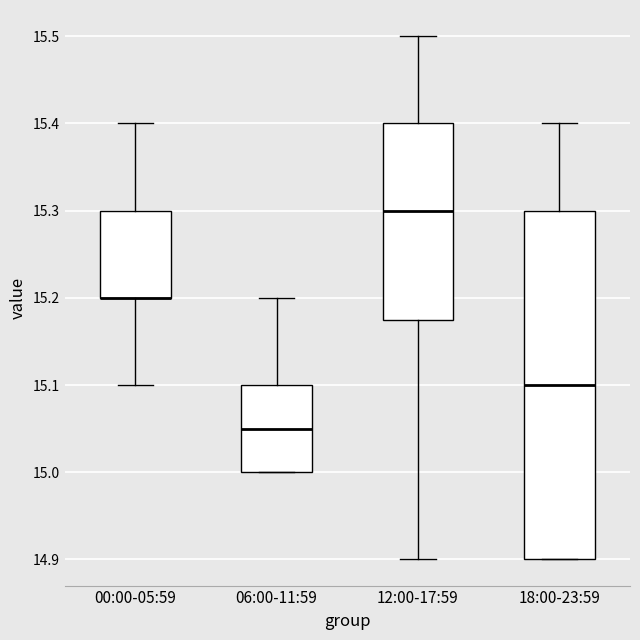

Reading left to right, read every box against the y-axis: the position of its median line, the range the box covers, and the ends of its whiskers. The values are not printed on the chart, so give them approximately, as read against the axis.

00:00-05:59: median 15.20 (drawn on the box's lower edge), box 15.20 to 15.30, whiskers 15.10 to 15.40
06:00-11:59: median 15.05, box 15.00 to 15.10, whiskers 15.00 to 15.20
12:00-17:59: median 15.30, box 15.18 to 15.40, whiskers 14.90 to 15.50
18:00-23:59: median 15.10, box 14.90 to 15.30, whiskers 14.90 to 15.40